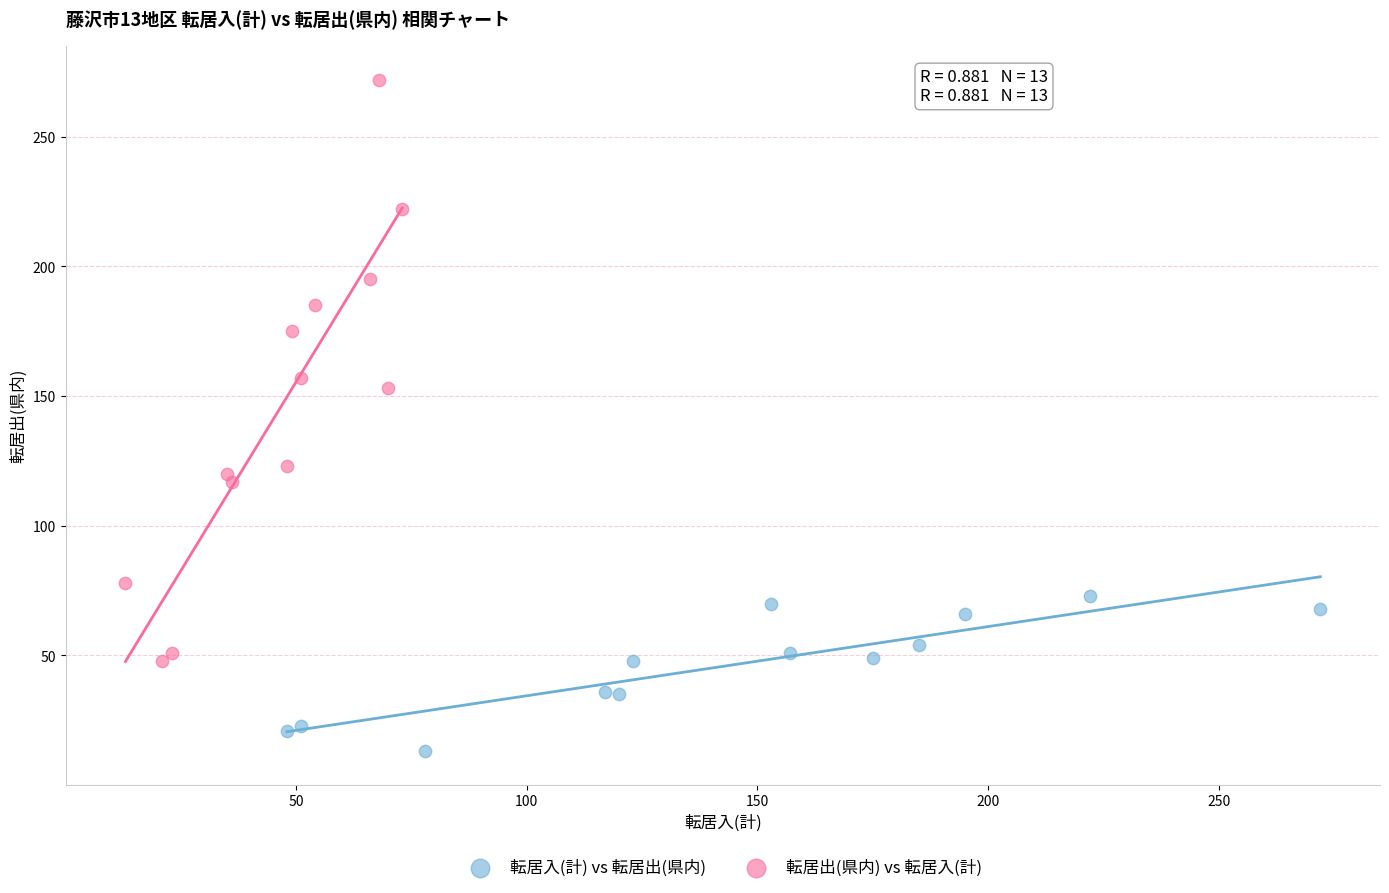

Which series reaches the minimum Y coordinate?

転居入(計) vs 転居出(県内)